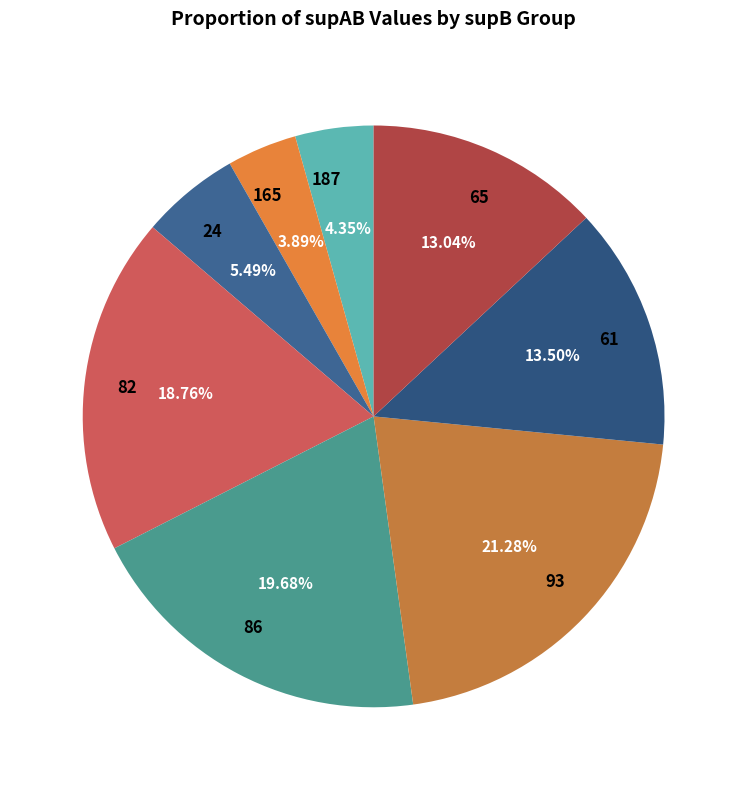

What is the largest slice in the pie chart?

93